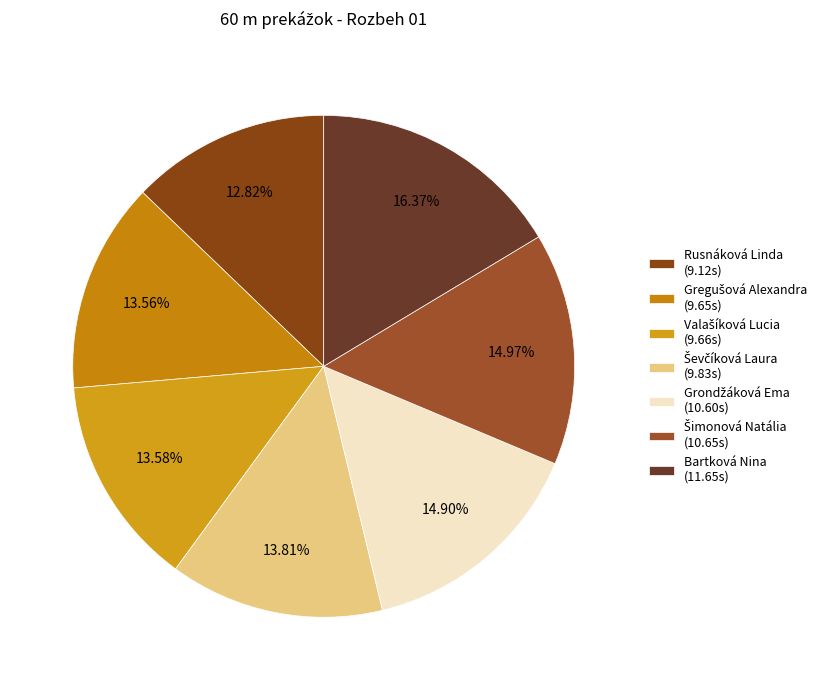

Count the number of slices in the pie.

7